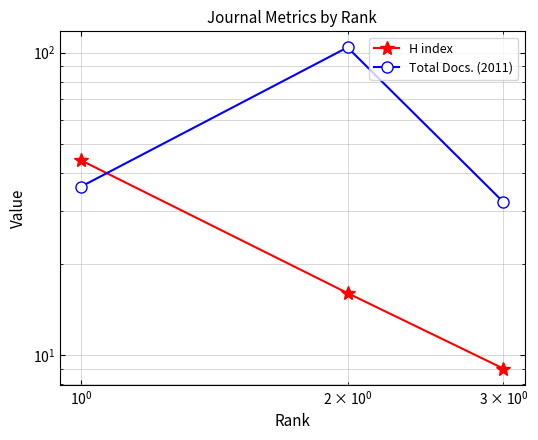

How many lines are shown in the chart?

2